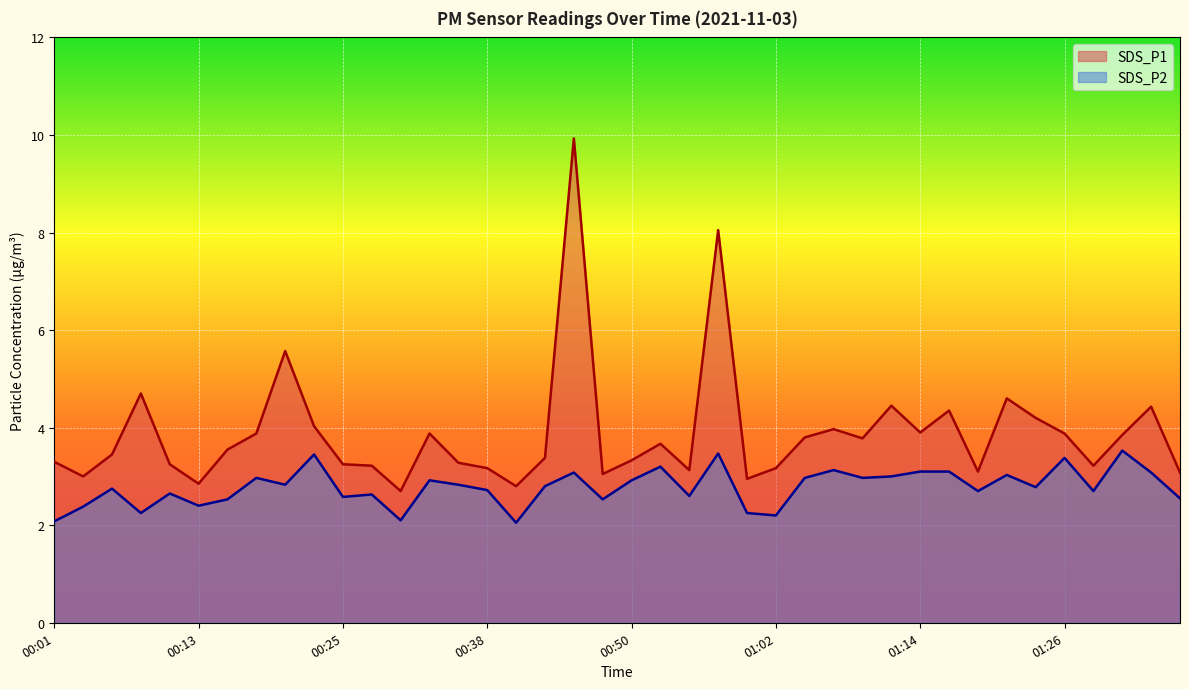

Which category has the lowest value in the SDS_P1 series?

00:30